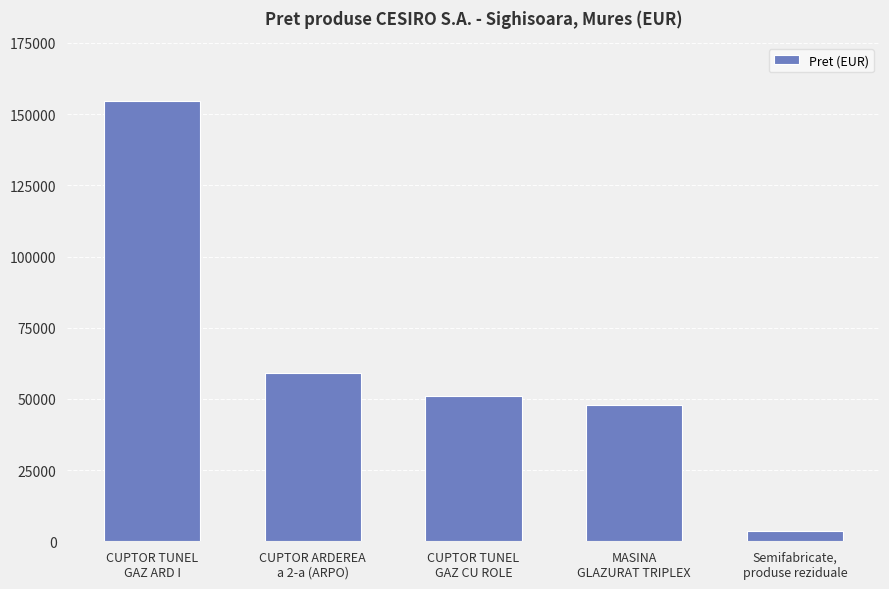

Are the bars grouped side by side (vs. stacked)?

No